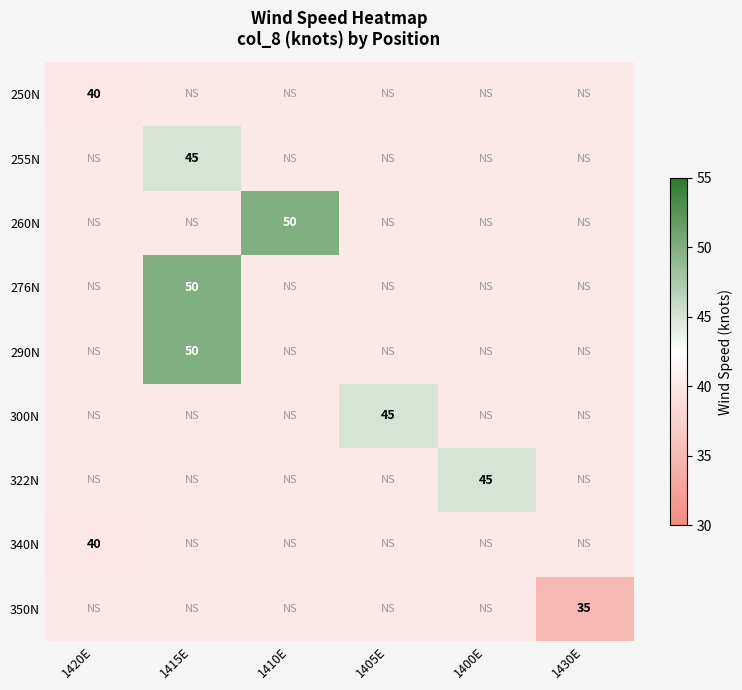

Is the value of 250N at 1420E greater than the value of 300N at 1405E?

No